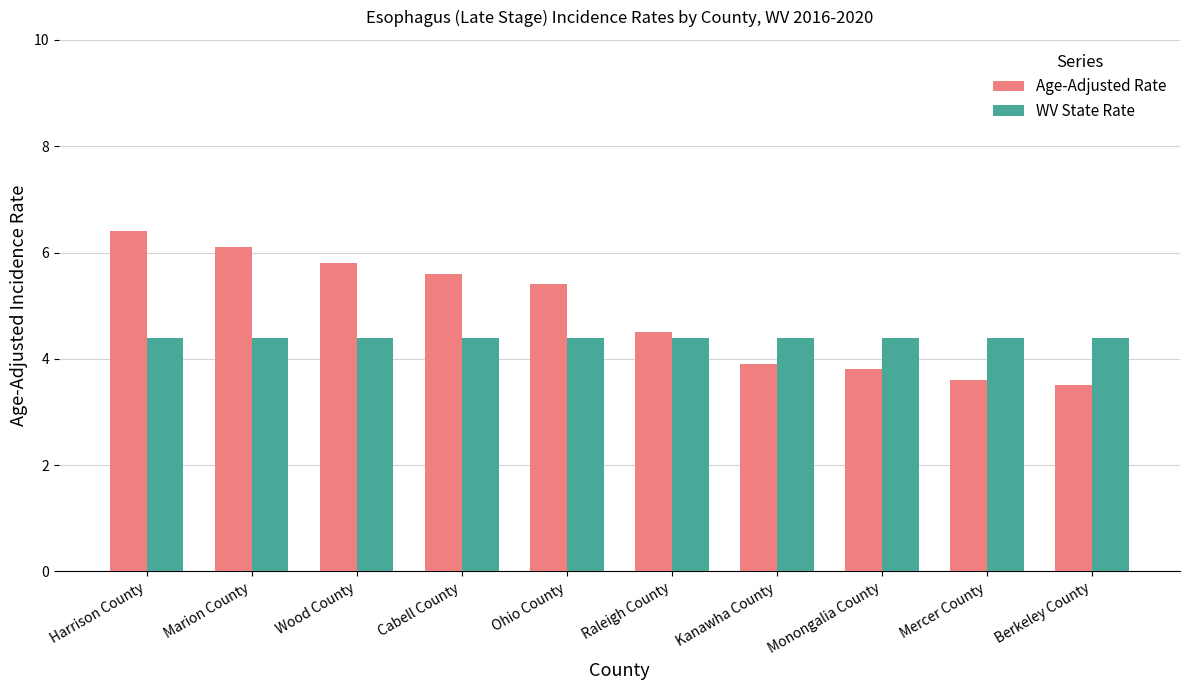

What are all the series names shown in the legend?

Age-Adjusted Rate, WV State Rate